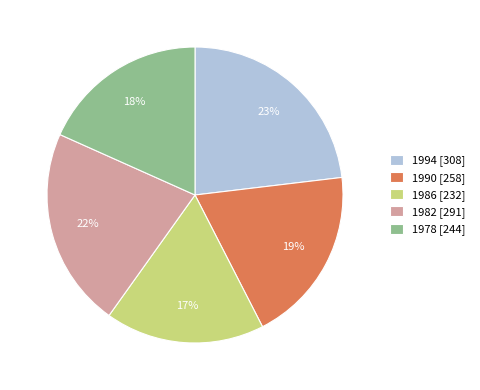

What is the largest slice in the pie chart?

1994